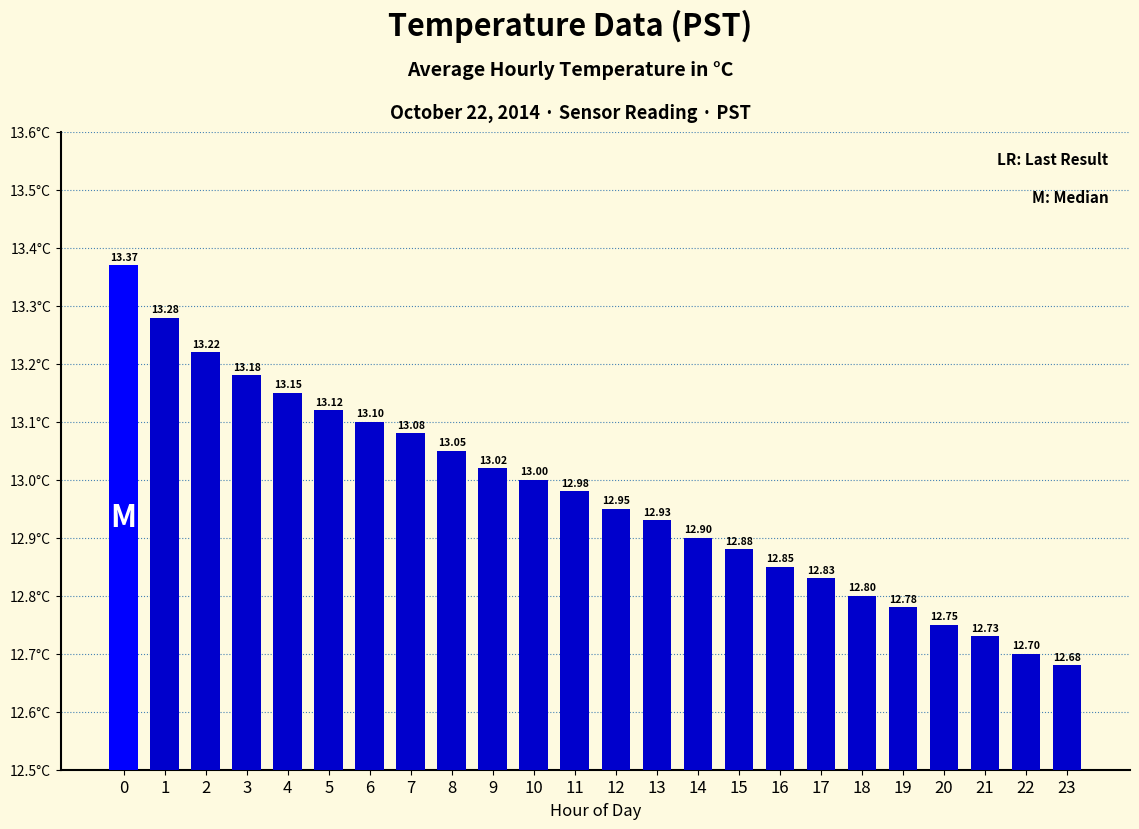

What is the ratio of the value at 18 to the value at 17?

1.0